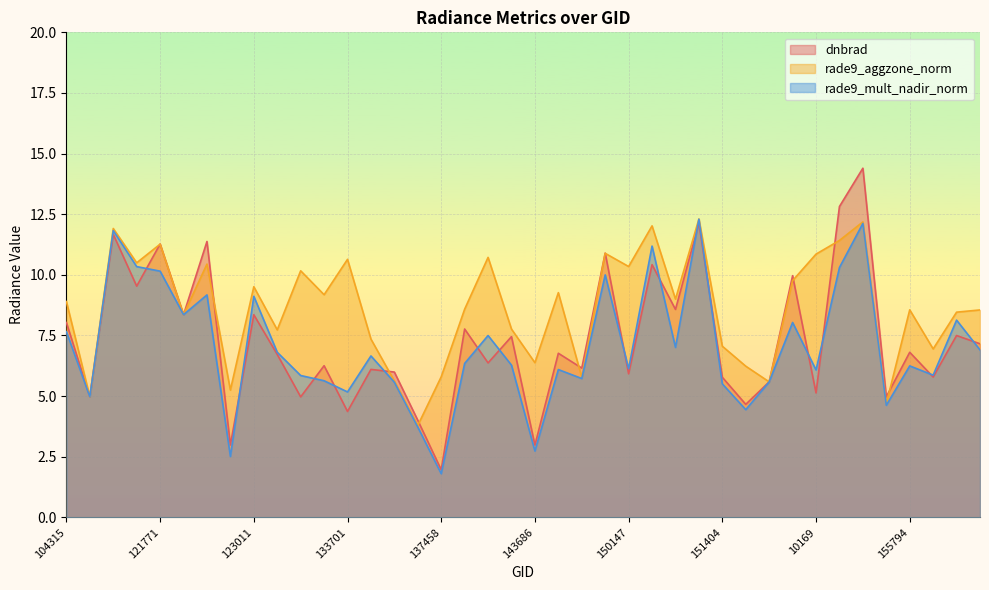

What is the sum of all dnbrad values?

293.0